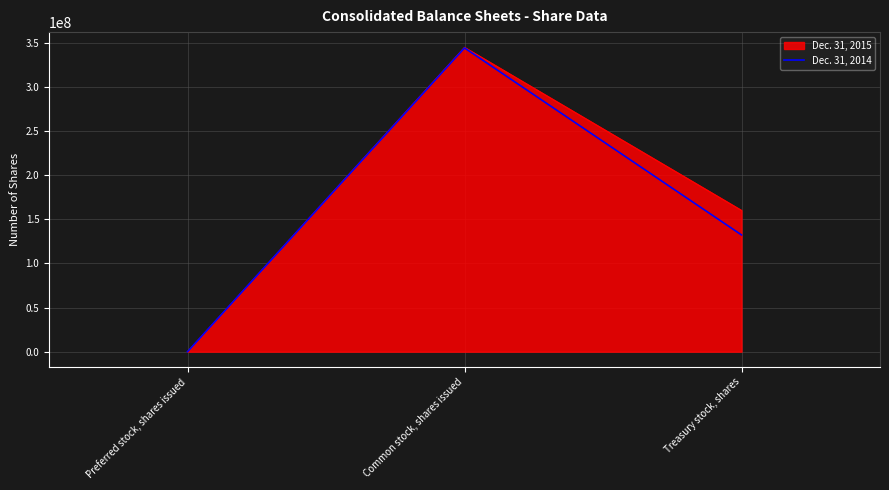

The value of Dec. 31, 2015 at Preferred stock, shares issued is 215746315. True or false?

False